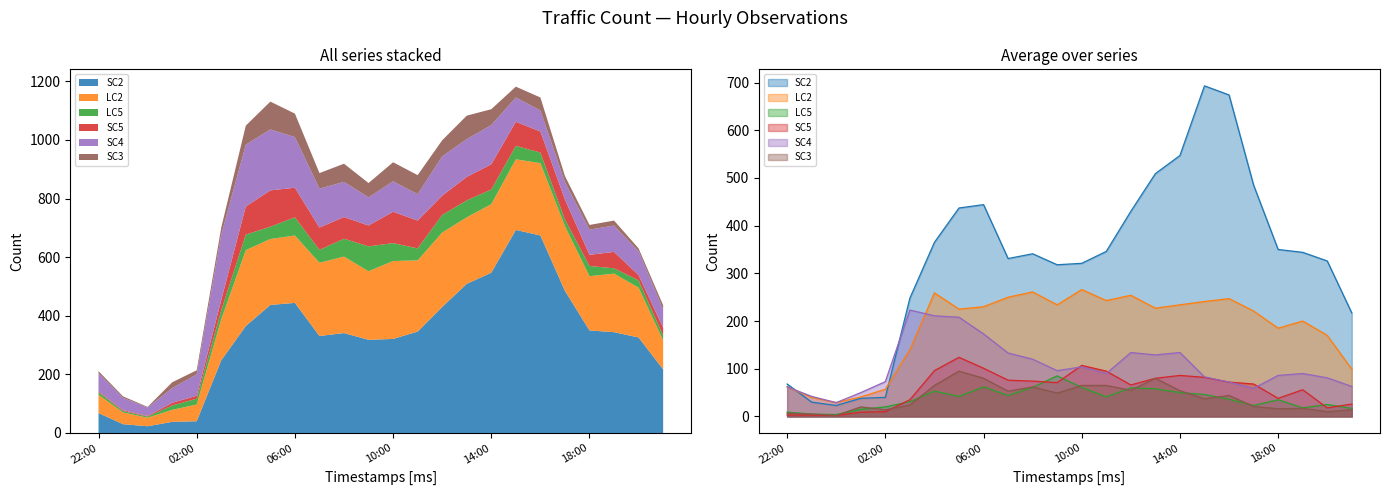

In SC2, how many points are higher than both neighbors (excluding endpoints)?

3